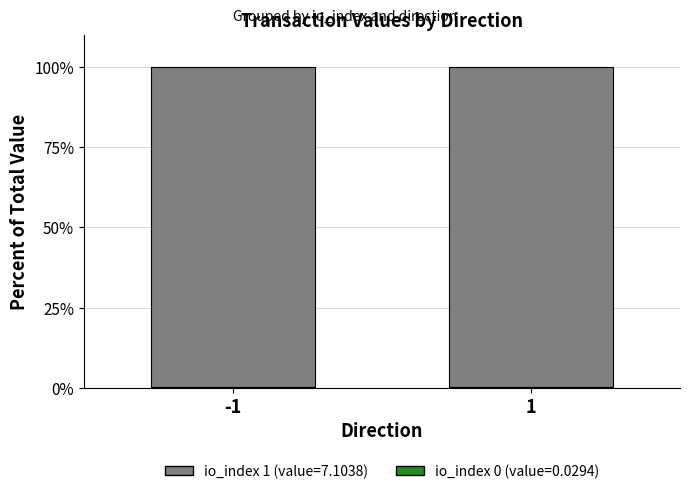

The io_index 0 (small value) series shows 0.4 at 1. True or false?

True